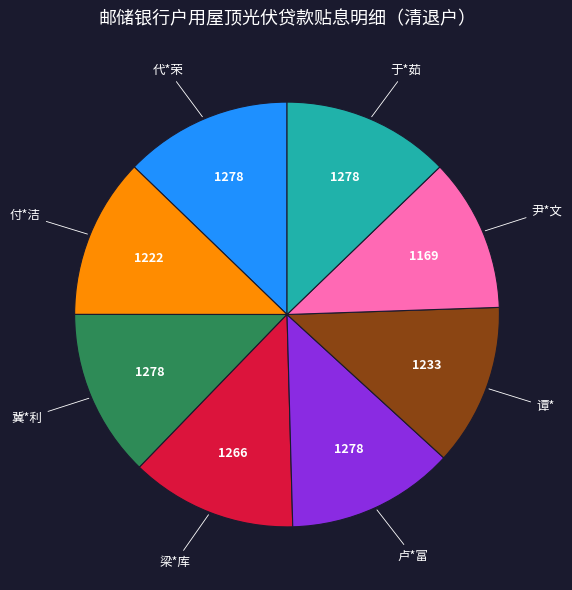

True or false: 于*茹 accounts for 2% of the total.

False